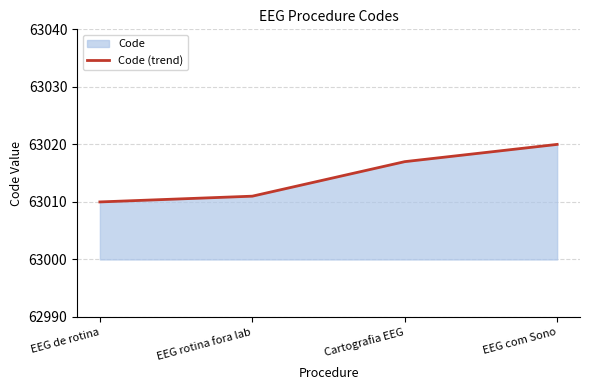

Count the number of values greater than 63017.

1